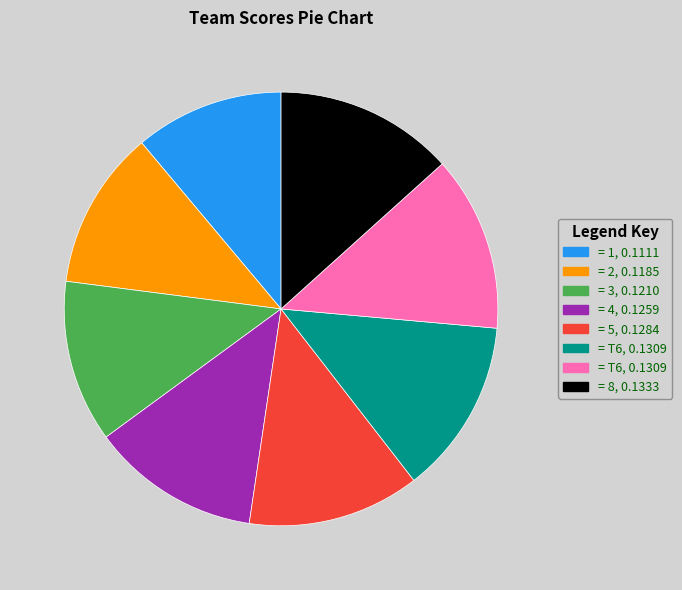

How many segments does this pie chart have?

8